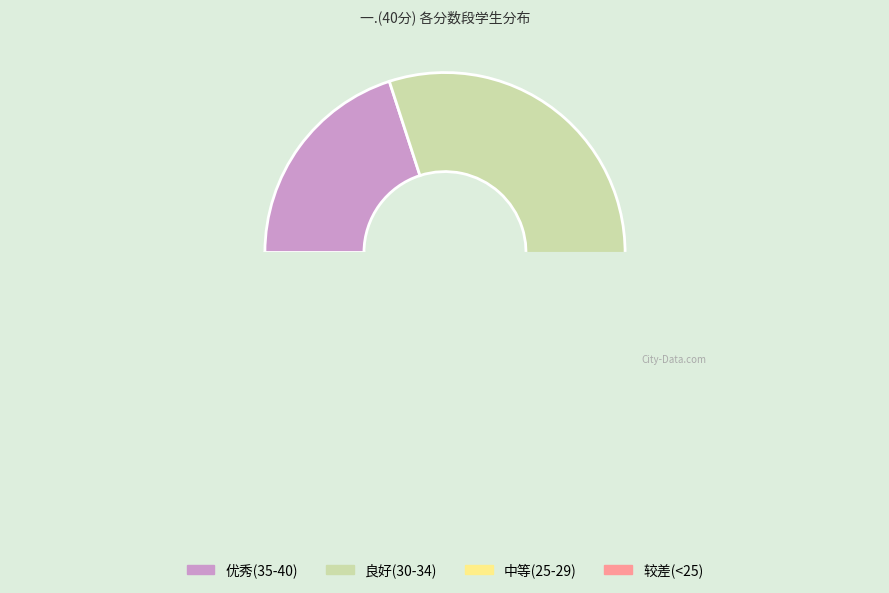

True or false: 李亚蒙 accounts for 1% of the total.

False